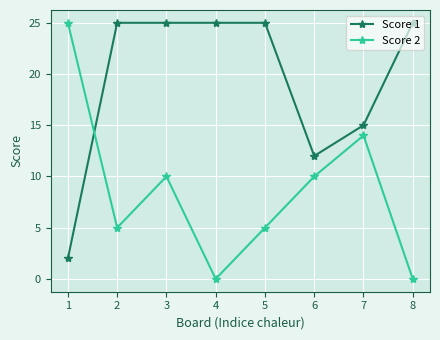

What is the difference between the highest and lowest values at 3?

15